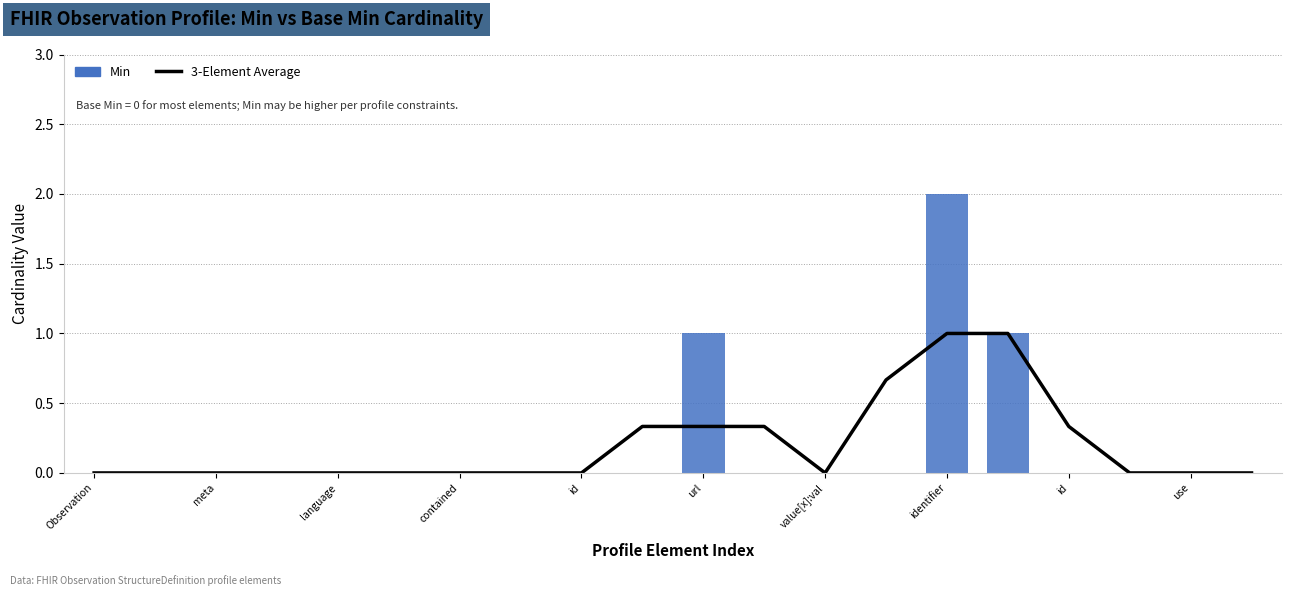

At which label is Min closest to 1?

url